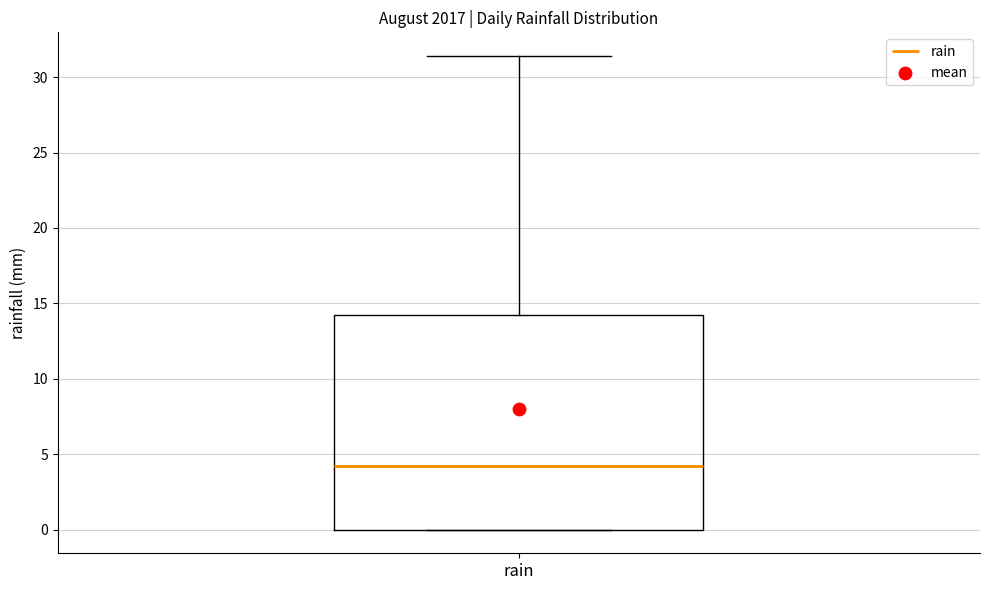

Where does the median line of the box for rain sit on the y-axis? The values are not printed on the chart, so give them approximately, as read against the axis.

4.0